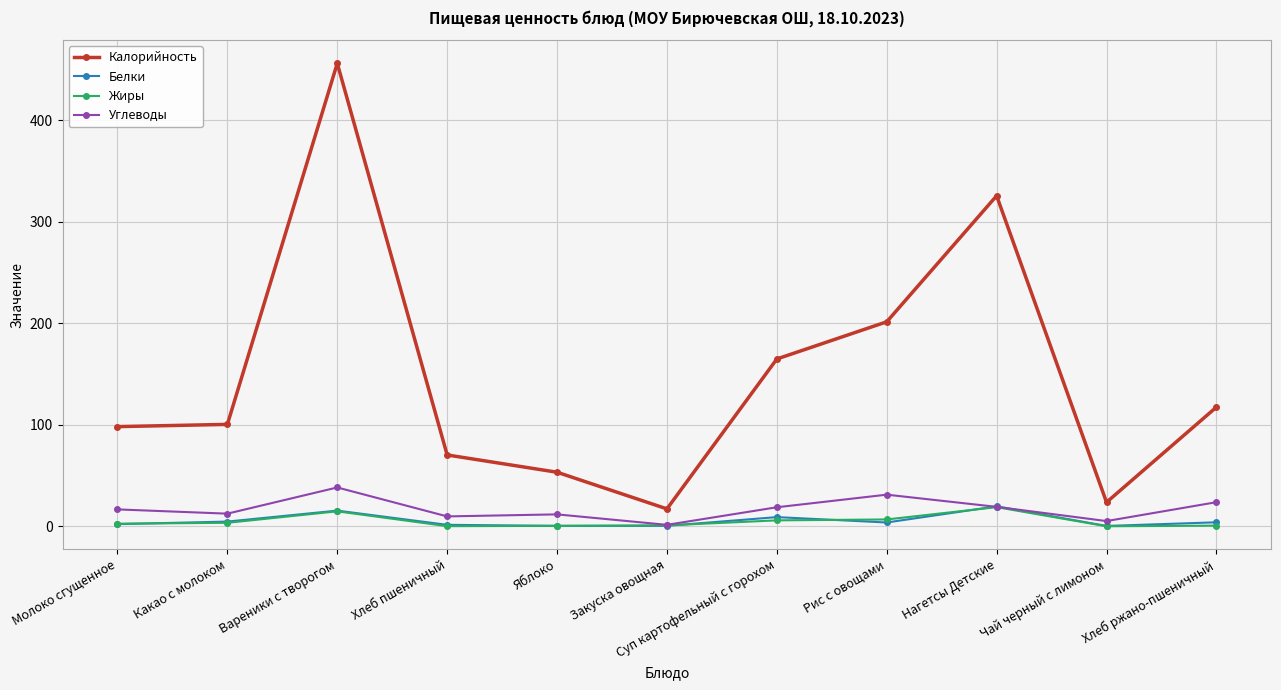

Where is the first local maximum for Калорийность?

Вареники с творогом